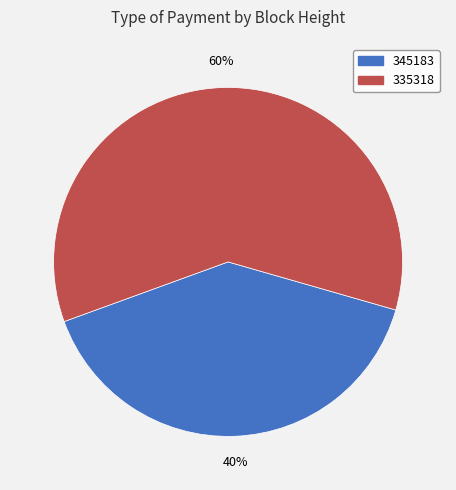

What percentage is the 345183 slice, to the nearest percent?

40%